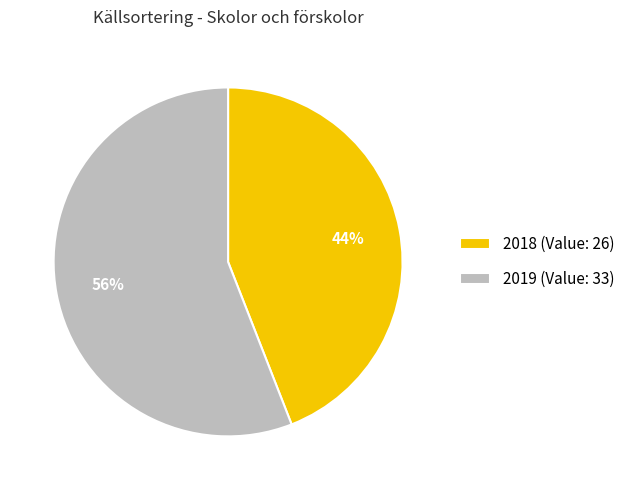

Between 2018 and 2019, which is larger?

2019